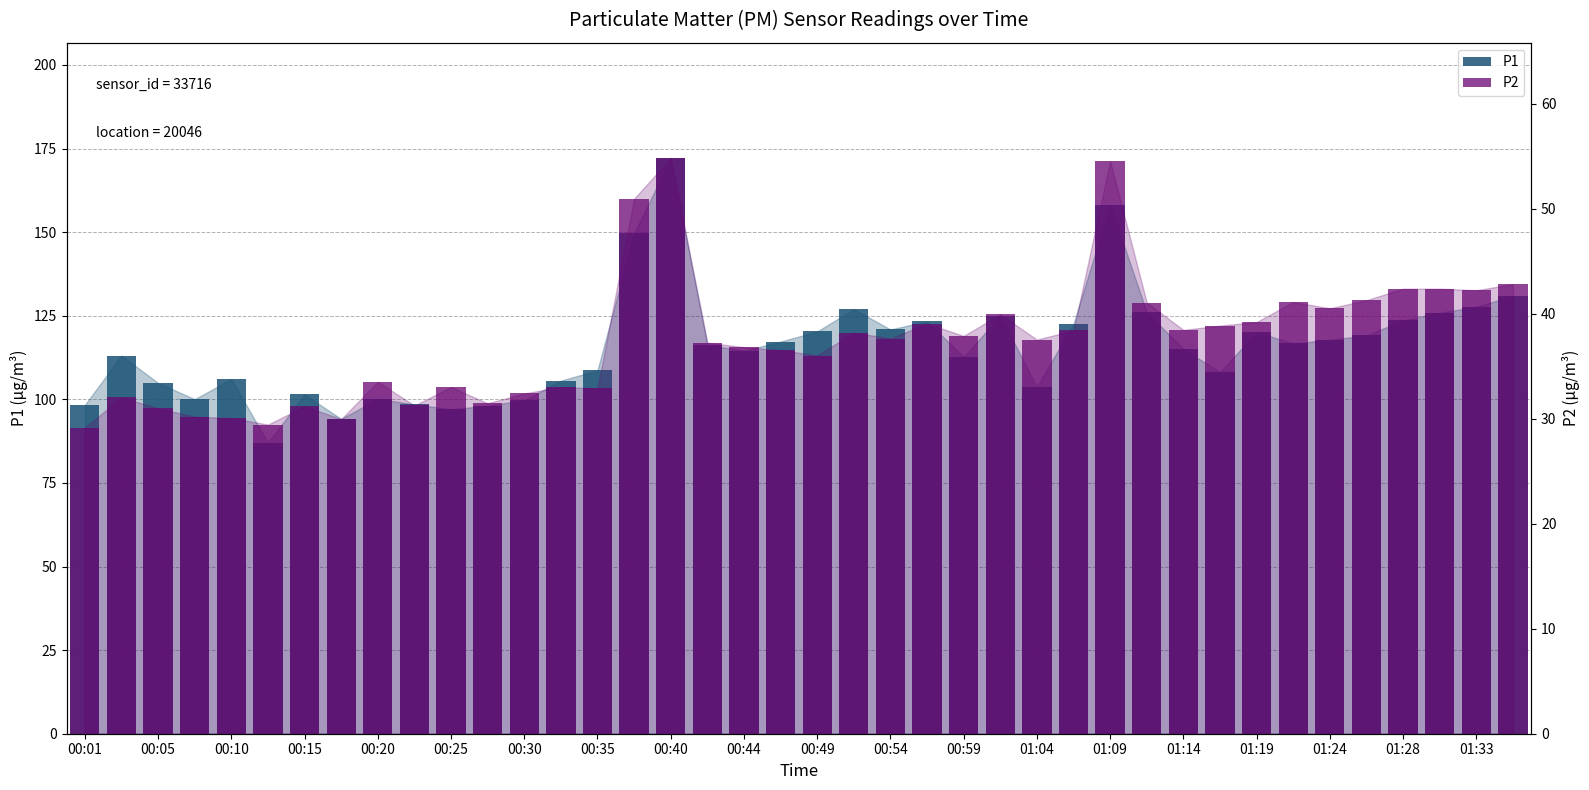

The P1 series shows 130.9 at 39. True or false?

True